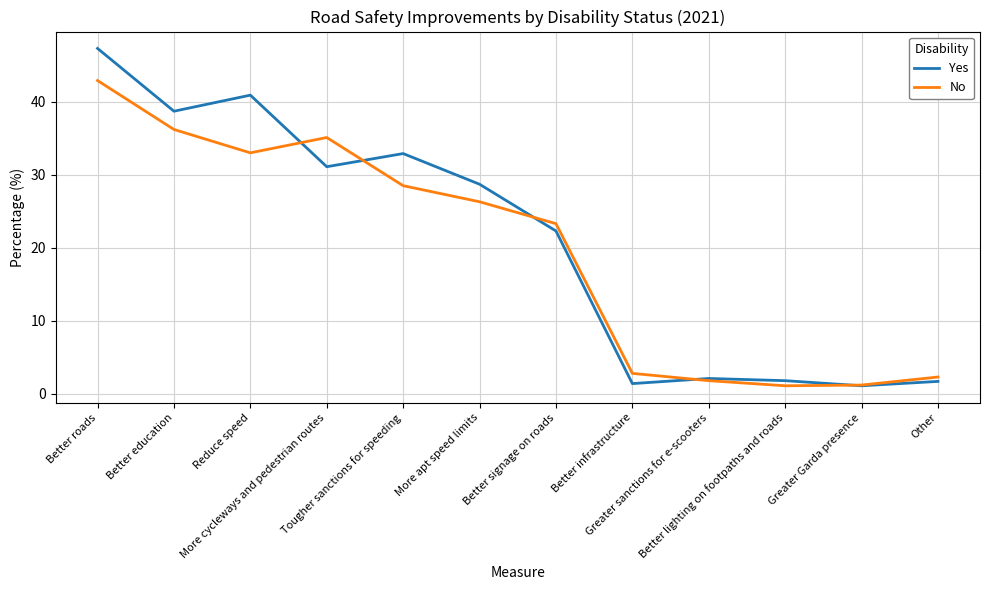

List the series in order of their peak value, lowest first.

No, Yes